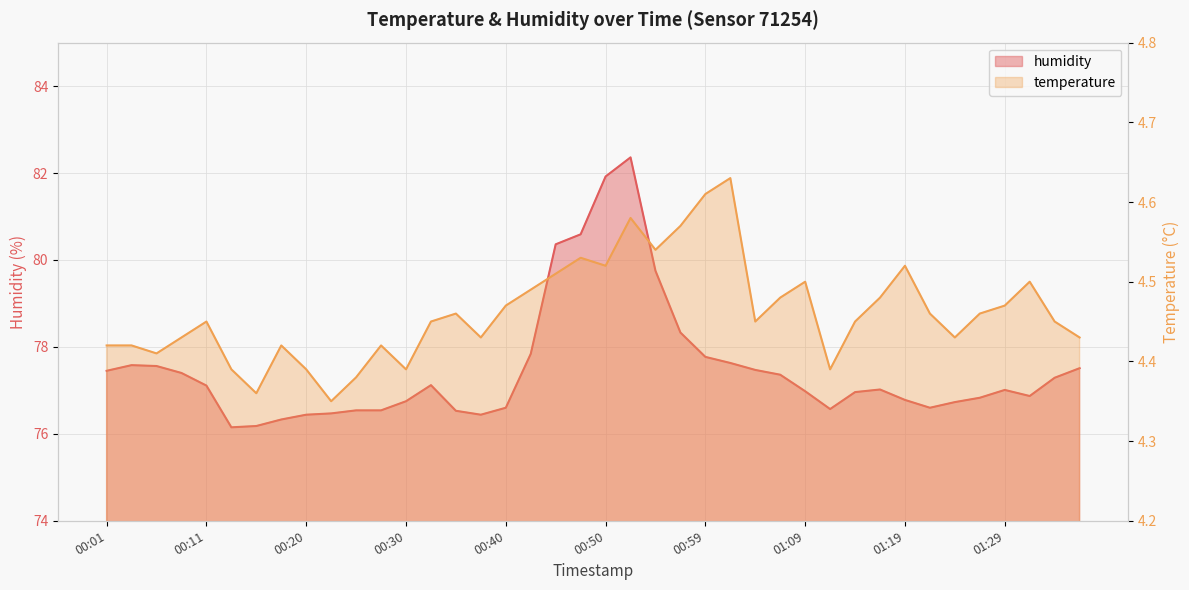

True or false: humidity and temperature cross at least once.

False